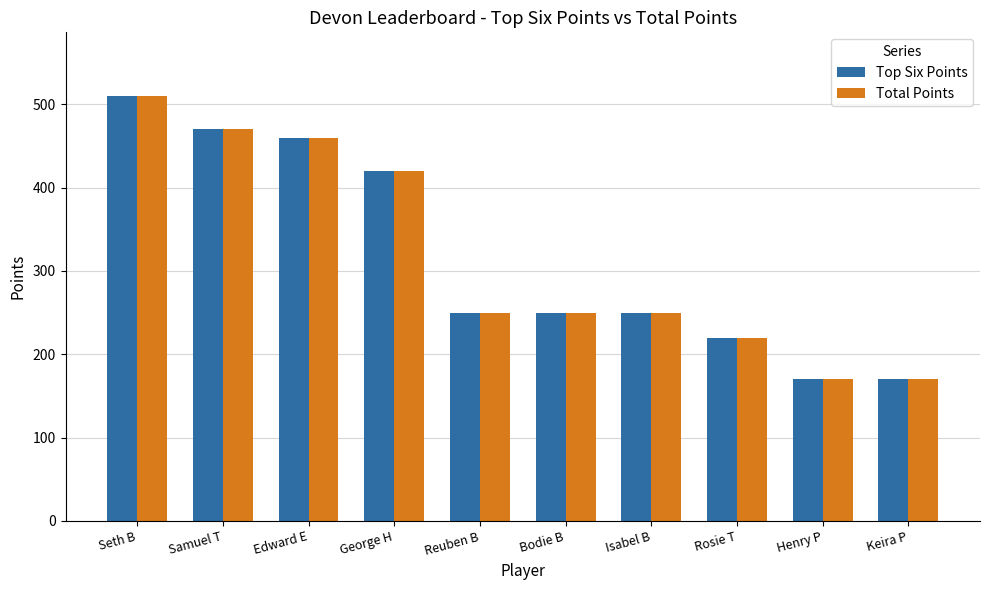

What is the total value across all series at Bodie B?

500